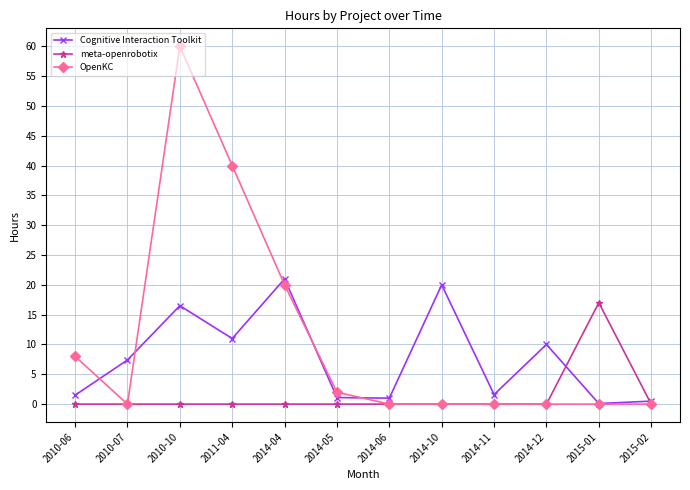

What is the maximum value for OpenKC?

60.0